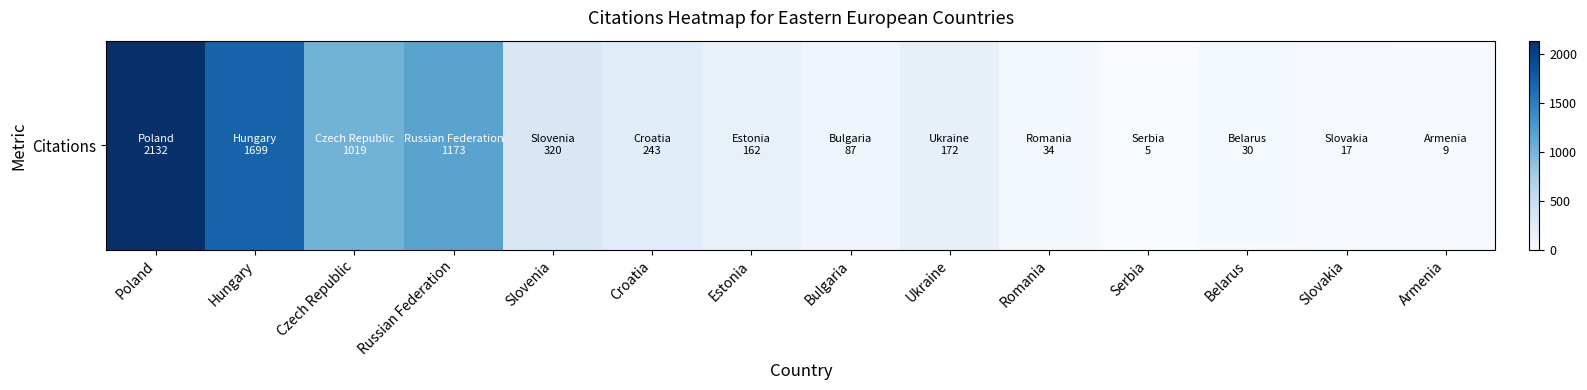

Read the value at Hungary.

1699